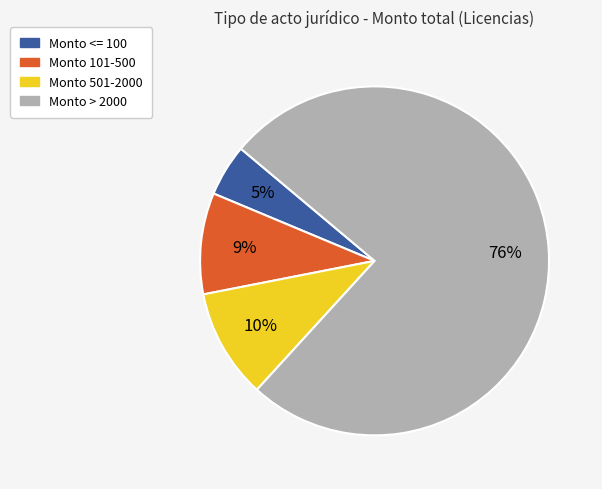

To the nearest percent, what is the difference between the largest and smallest slice percentages?

71%